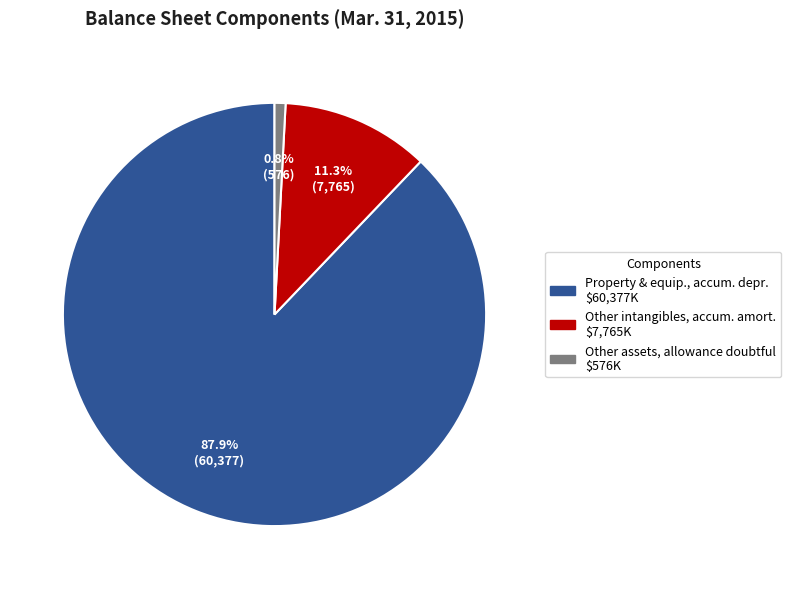

Is there any slice that represents more than half of the pie?

Yes